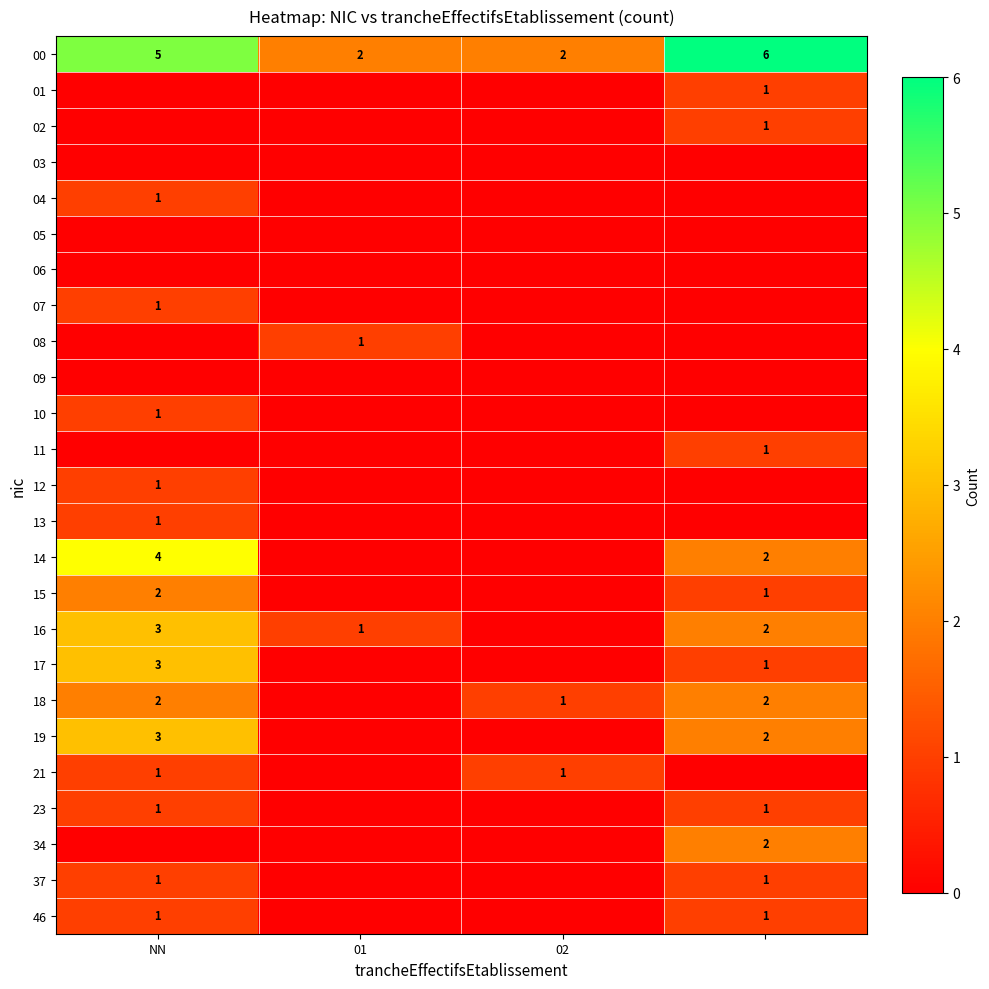

How many data points in 00 are less than 5?

2